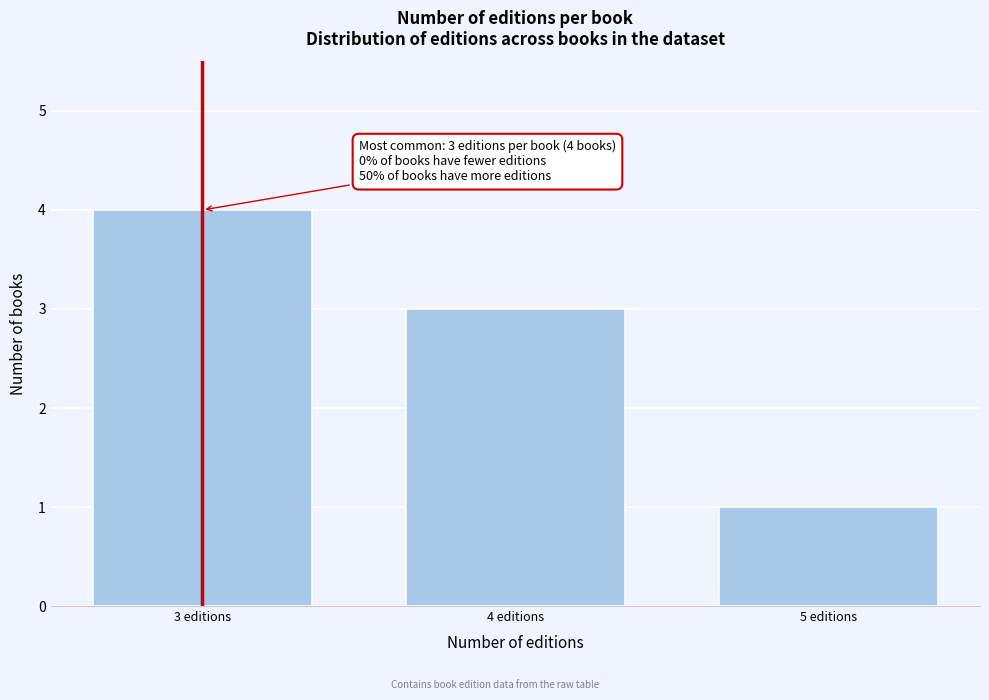

Reading left to right, list all the values displayed in this chart.

4	3	1